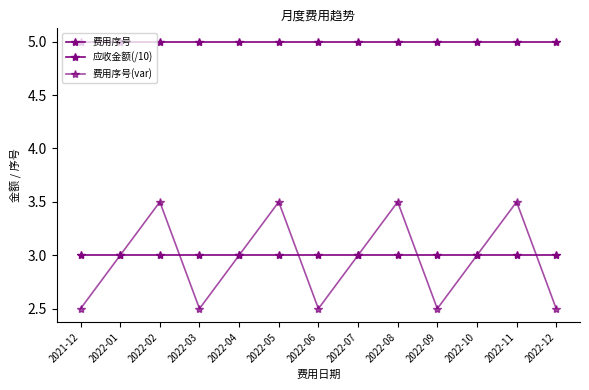

Between 2021-12 and 2022-01, which series saw the biggest shift?

费用序号(var)